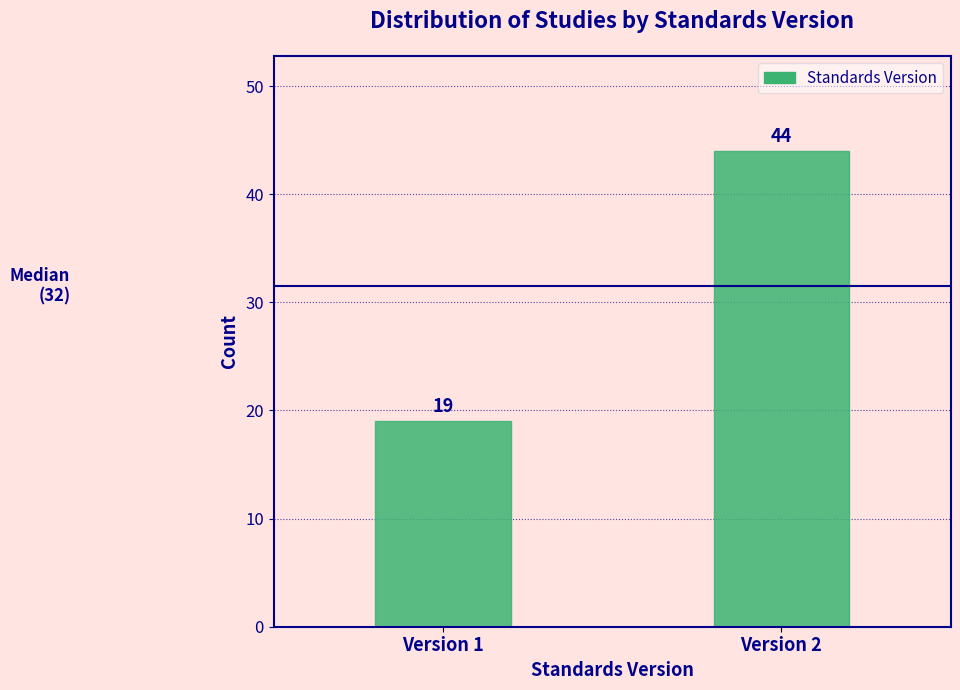

Reading left to right, list all the values displayed in this chart.

19	44